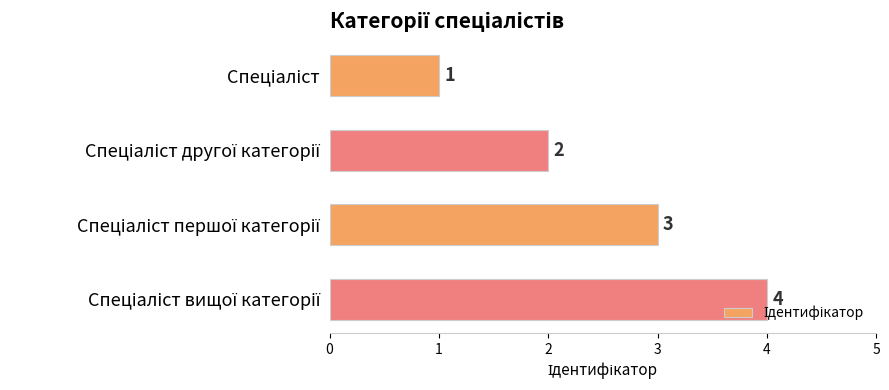

Count the values in the range 2 to 4.

3